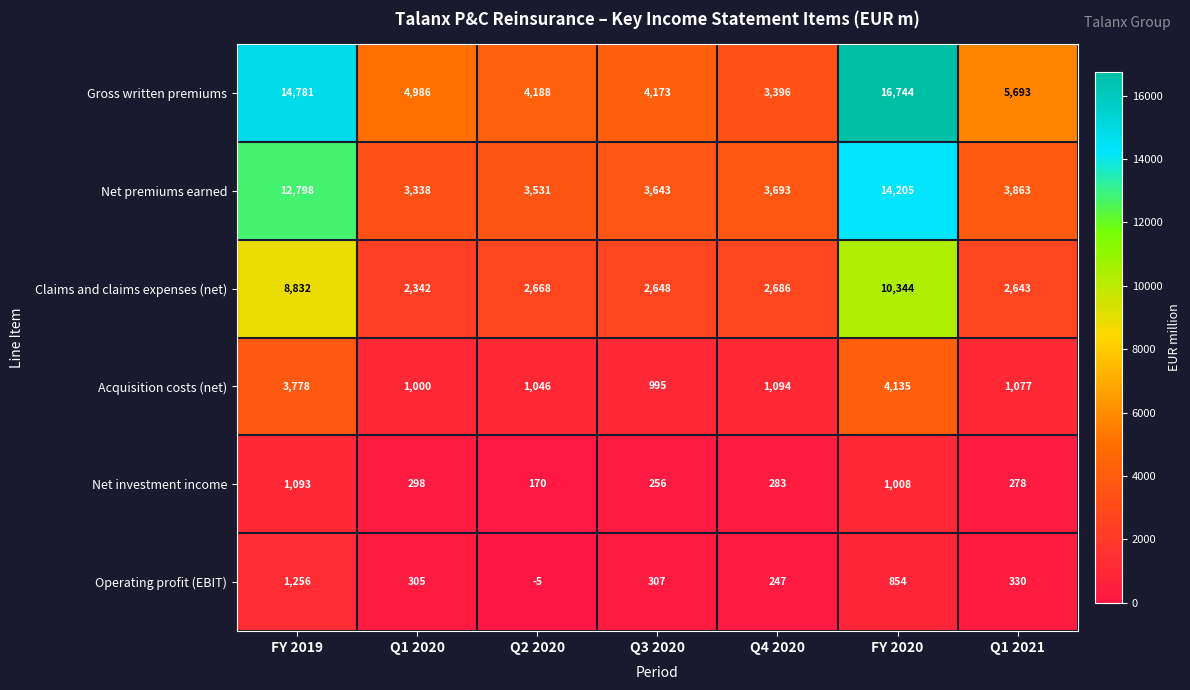

Is it true that Gross written premiums equals 8541 at FY 2019?

False